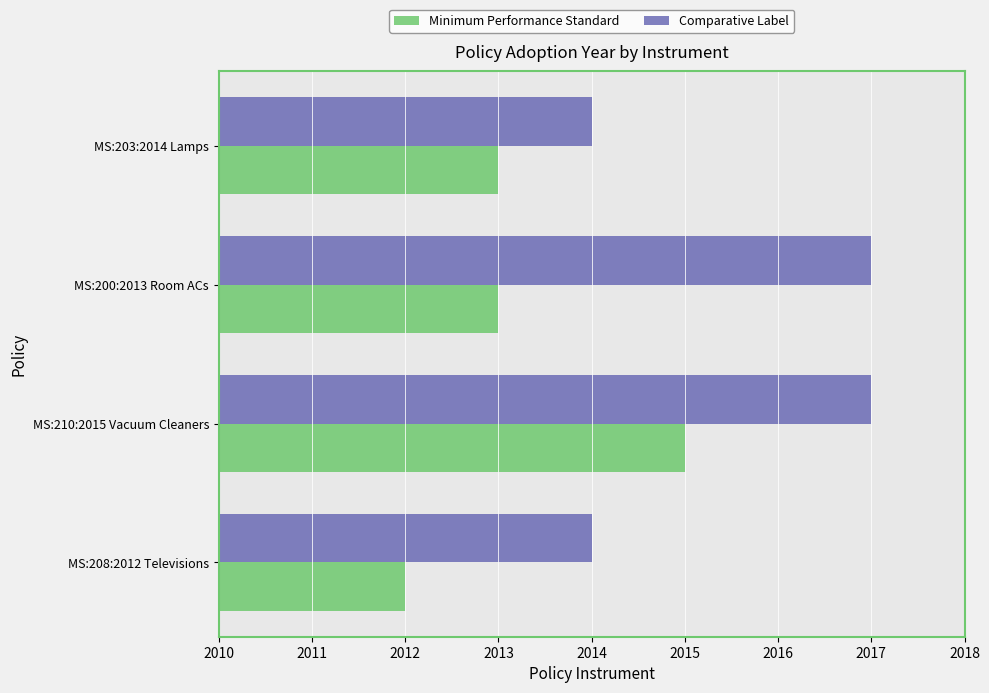

Which label corresponds to the smallest value in the chart?

MS:208:2012 Televisions